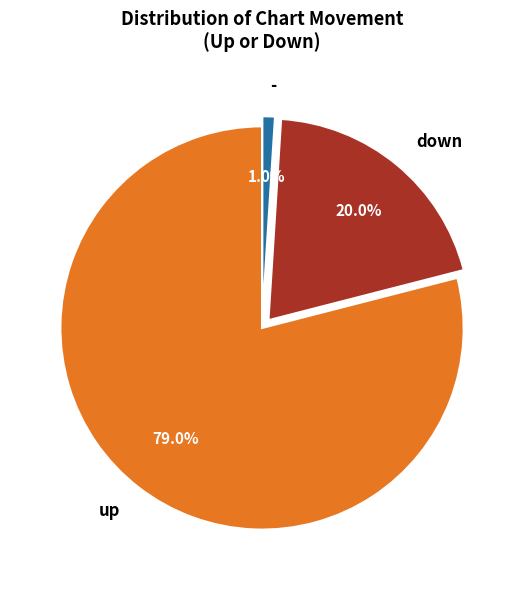

What is the total percentage of down and up?

99.0%